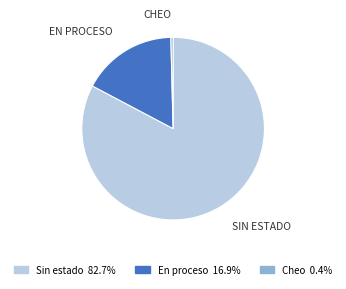

Is there a majority slice in this chart?

Yes